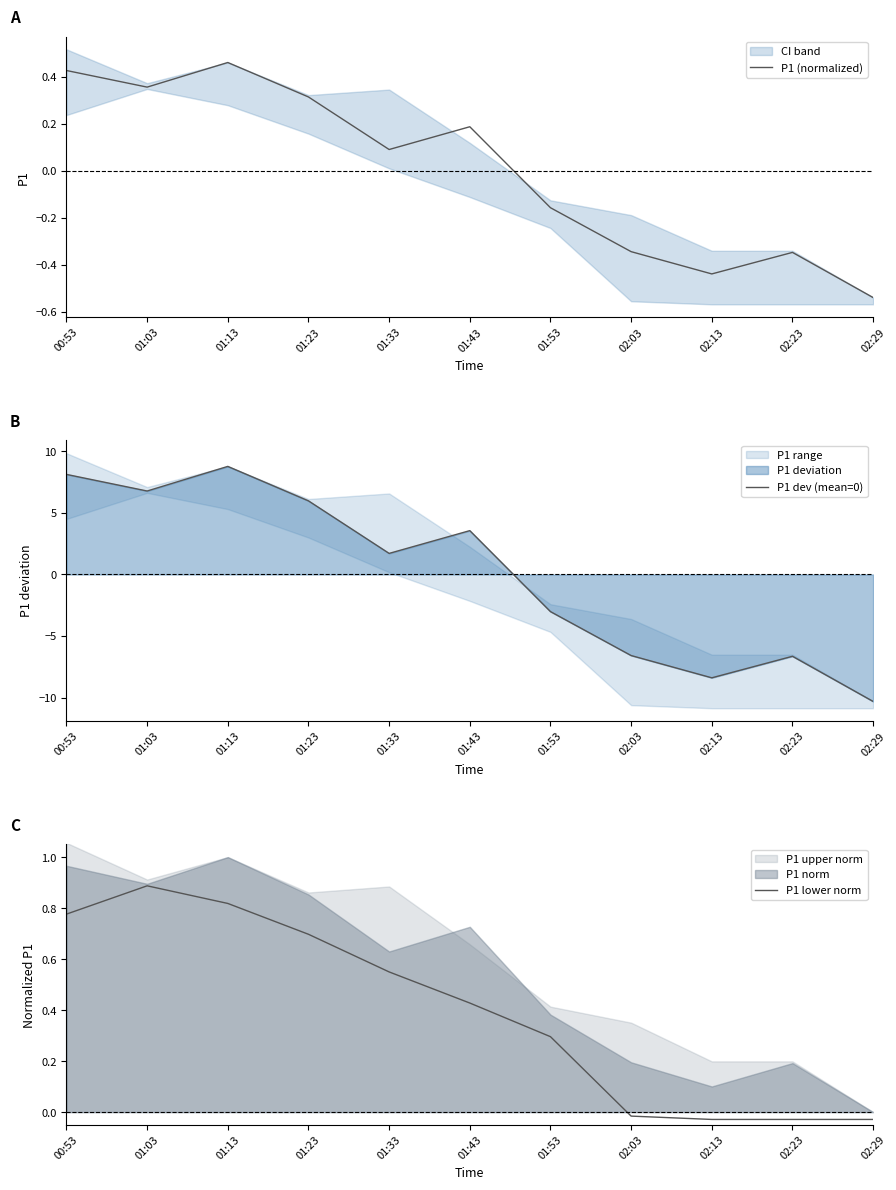

Is the value of P1 dev (mean=0) at 02:03 greater than the value of P1 lower norm at 02:29?

No